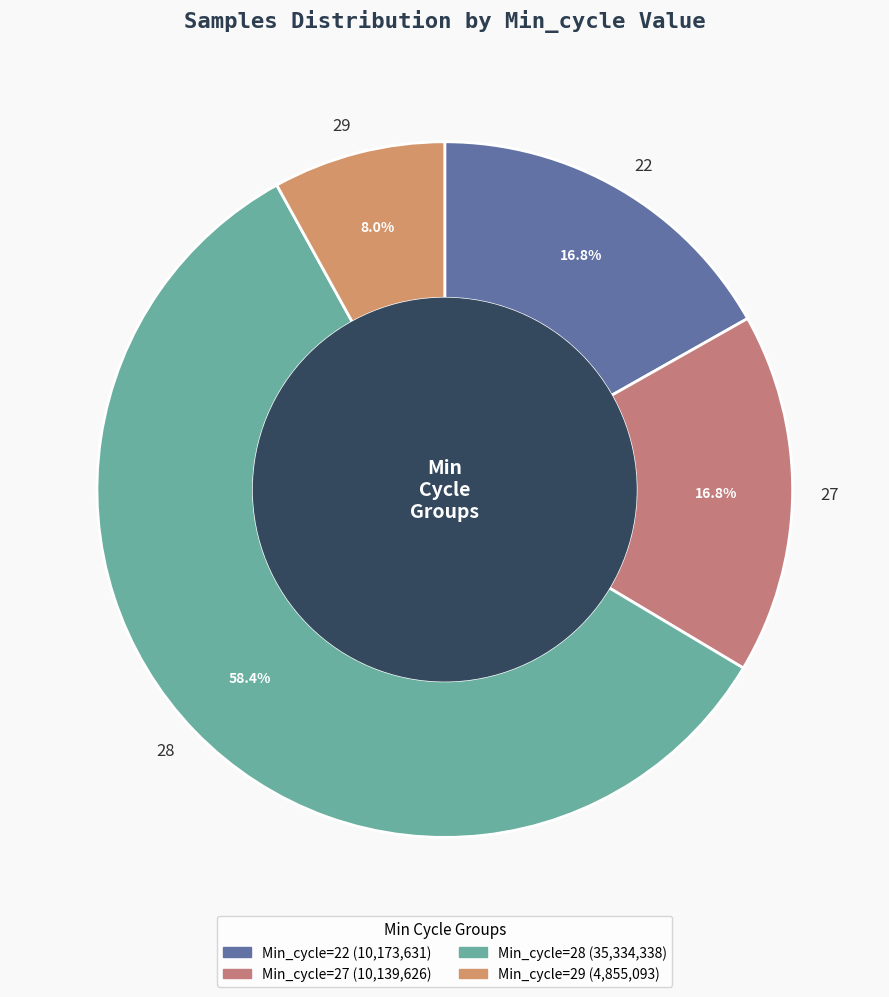

What is the smallest slice in the pie chart?

29